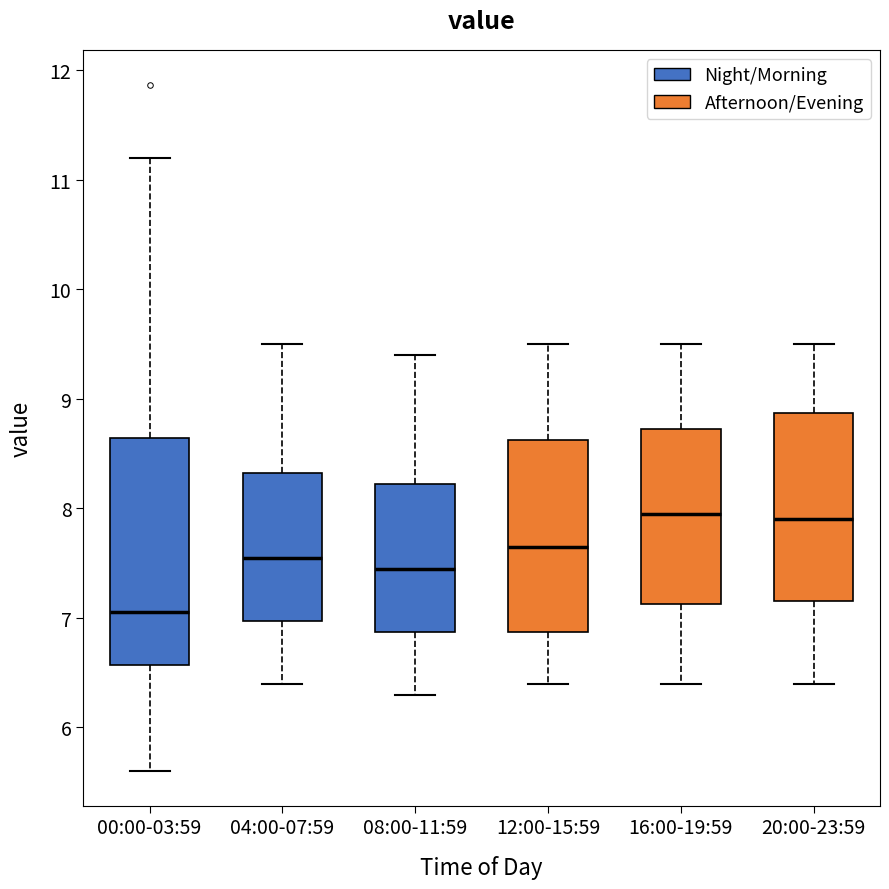

Reading left to right, transcribe this box plot: for each box, give where its median line is, the range the box spans, and where its two whiskers end, as read against the y-axis. The values are not printed on the chart, so give them approximately, as read against the axis.

00:00-03:59: median 7.1, box 6.6 to 8.6, whiskers 5.6 to 11.2
04:00-07:59: median 7.6, box 7.0 to 8.3, whiskers 6.4 to 9.5
08:00-11:59: median 7.5, box 6.9 to 8.2, whiskers 6.3 to 9.4
12:00-15:59: median 7.7, box 6.9 to 8.6, whiskers 6.4 to 9.5
16:00-19:59: median 8.0, box 7.1 to 8.7, whiskers 6.4 to 9.5
20:00-23:59: median 7.9, box 7.2 to 8.9, whiskers 6.4 to 9.5